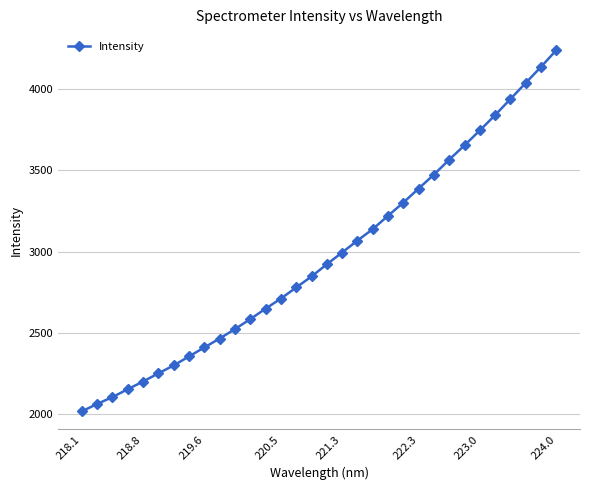

What is the minimum value shown in the chart?

2015.4